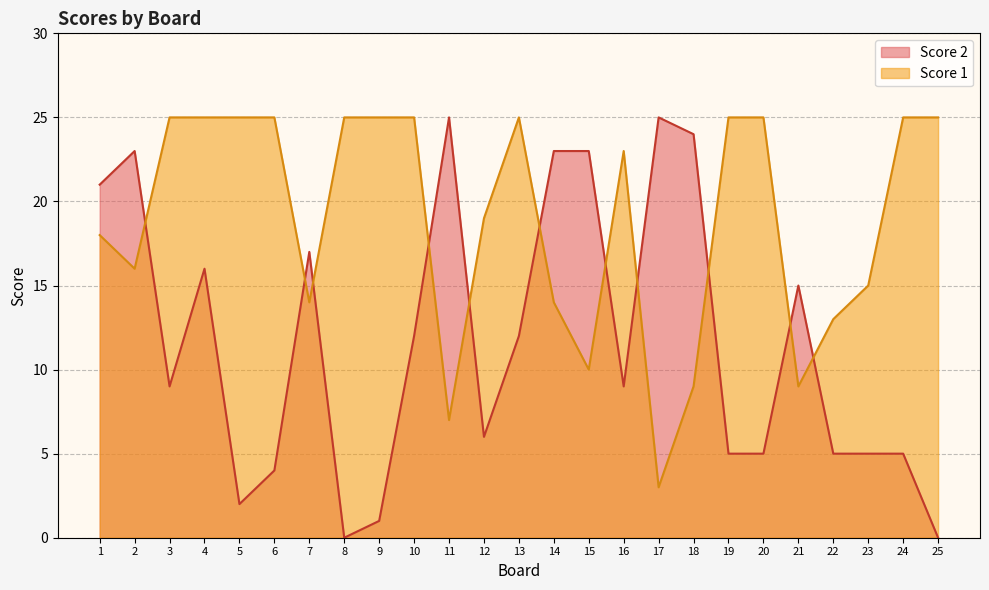

True or false: Score 1 has more than 0 points higher than both neighbors.

True